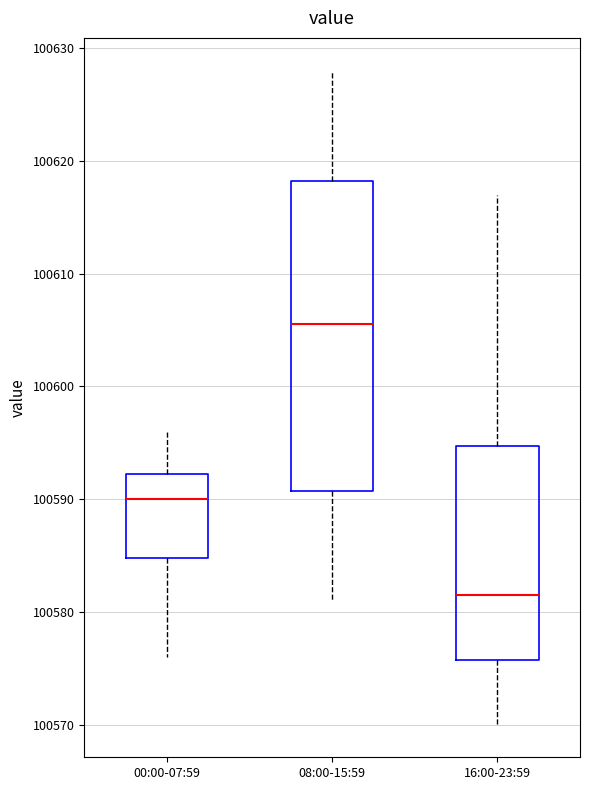

Where is the upper edge of the box for 00:00-07:59 on the y-axis? The values are not printed on the chart, so give them approximately, as read against the axis.

100592